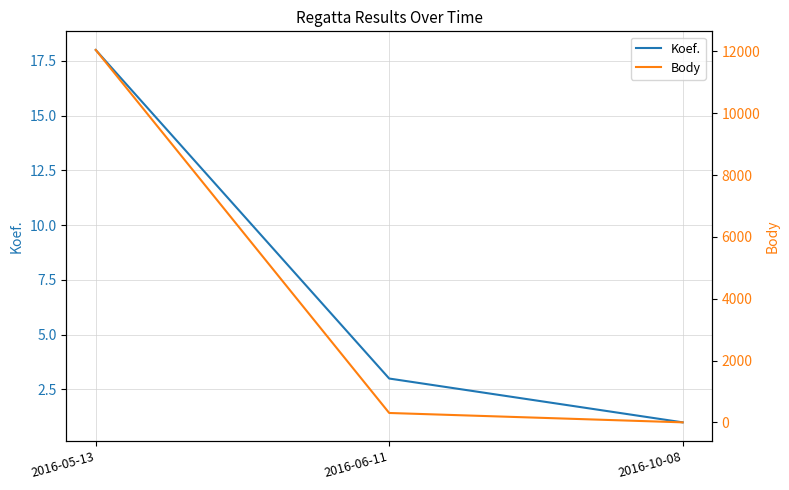

Rank the series by their maximum value, from lowest to highest.

Koef., Body